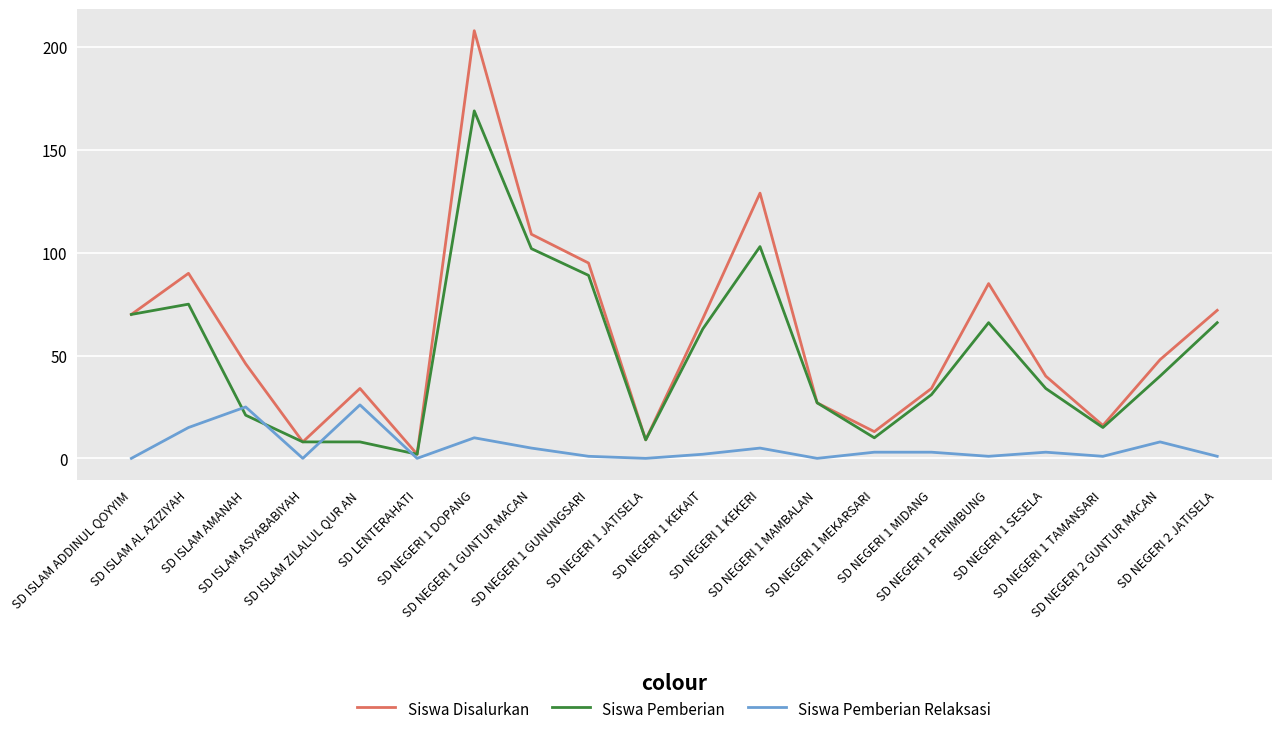

What is the spread (max minus min) of values at SD NEGERI 1 JATISELA?

9